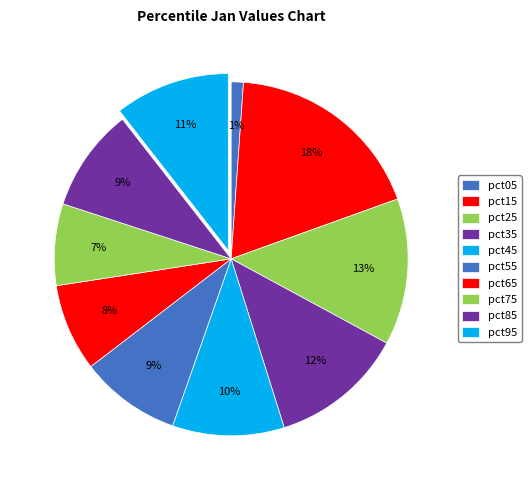

Count the number of slices in the pie.

10